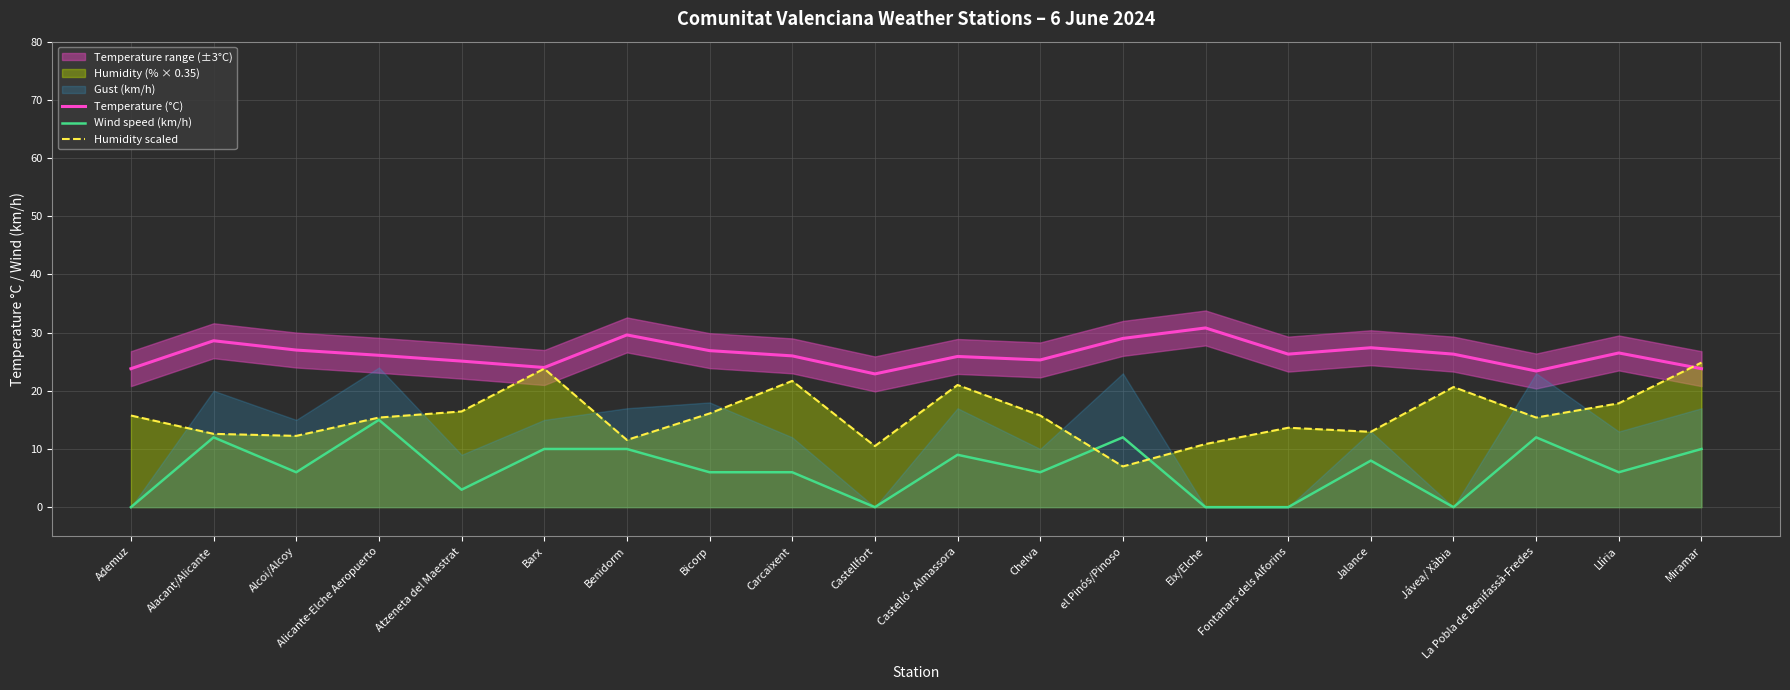

What is the maximum value for Wind speed (km/h)?

15.0